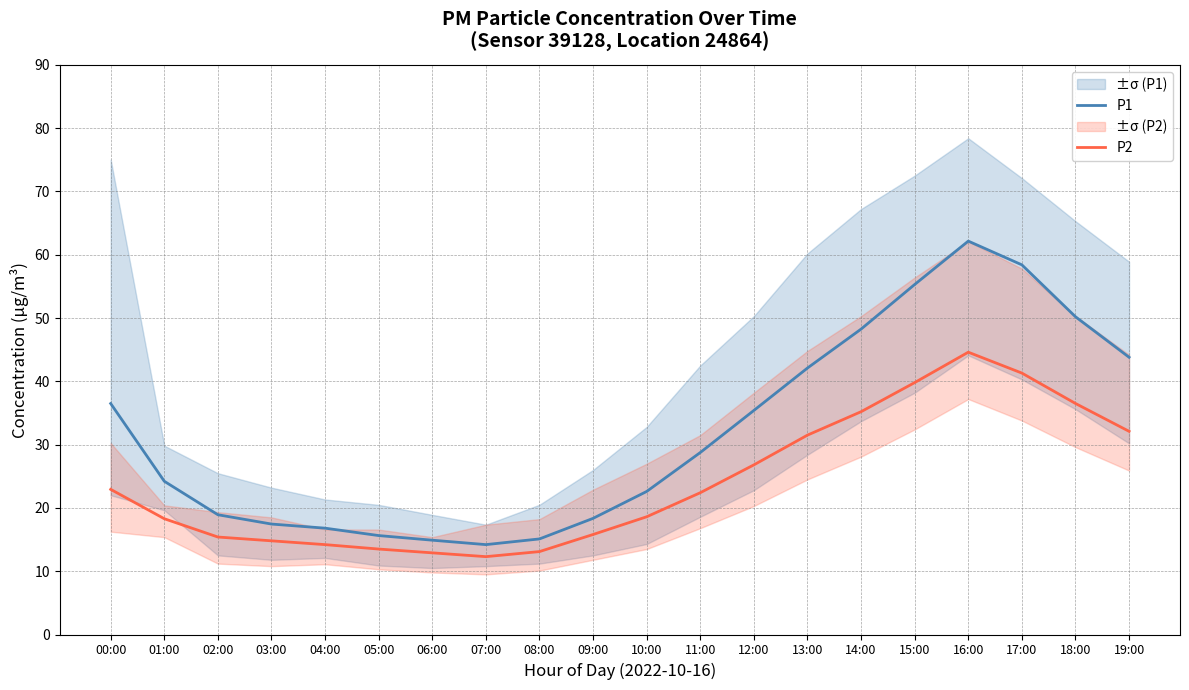

What position from the right is 16:00?

4